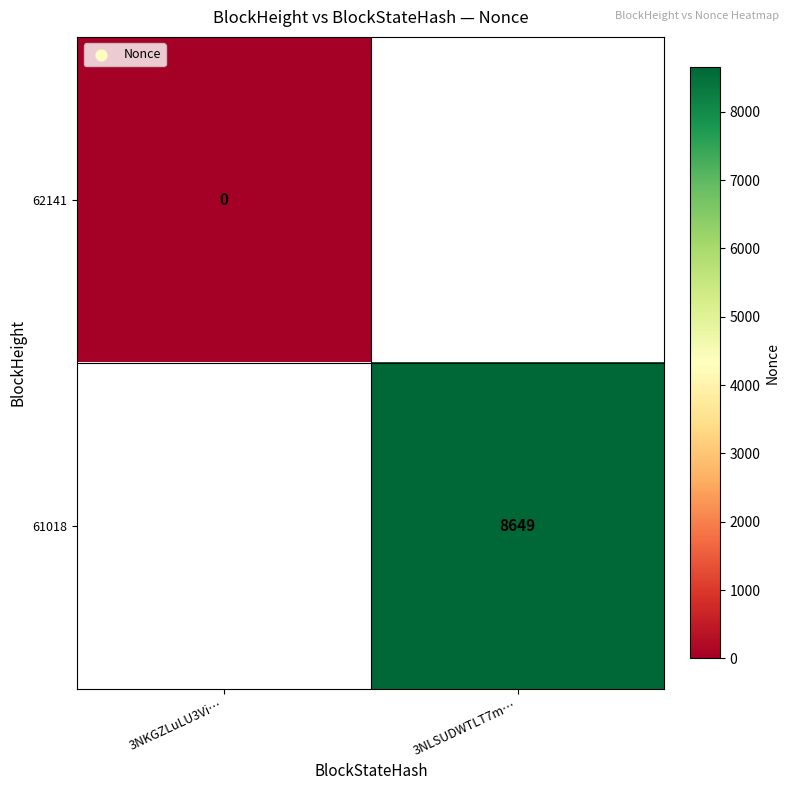

The value of 61018 at 3NLSUDWTLT7m… is 8649. True or false?

True